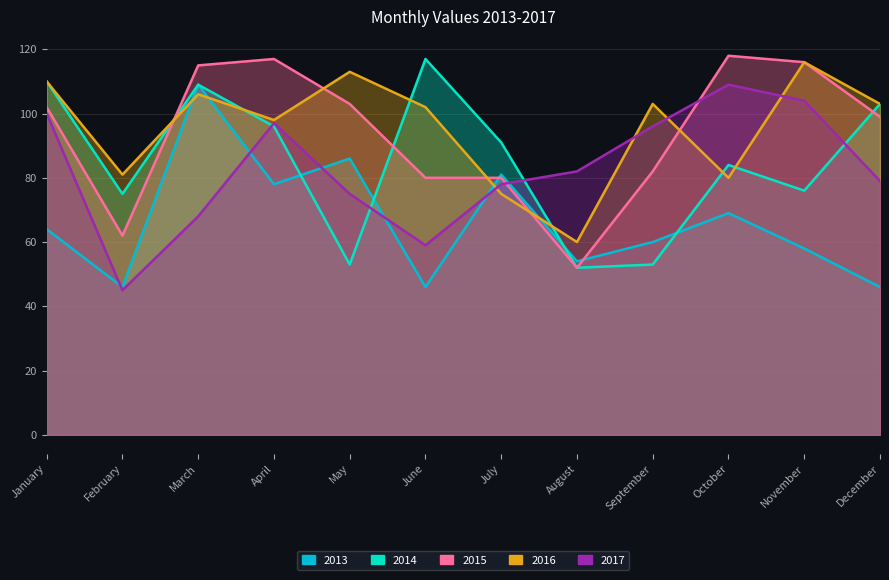

What is the sum of all 2013 values?

797